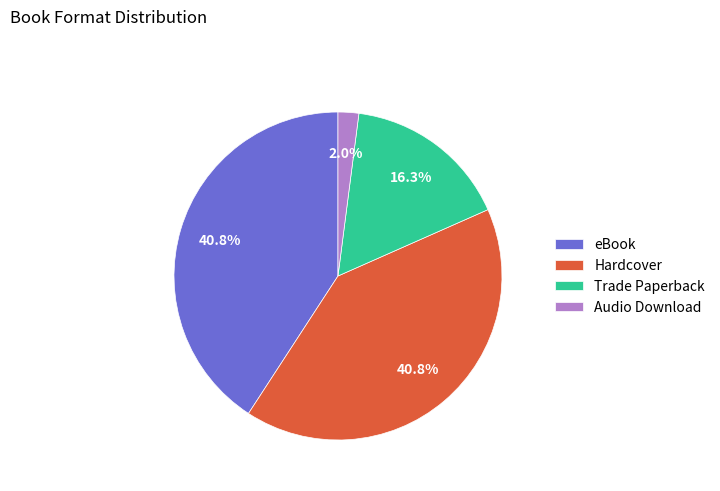

Count the number of slices in the pie.

4